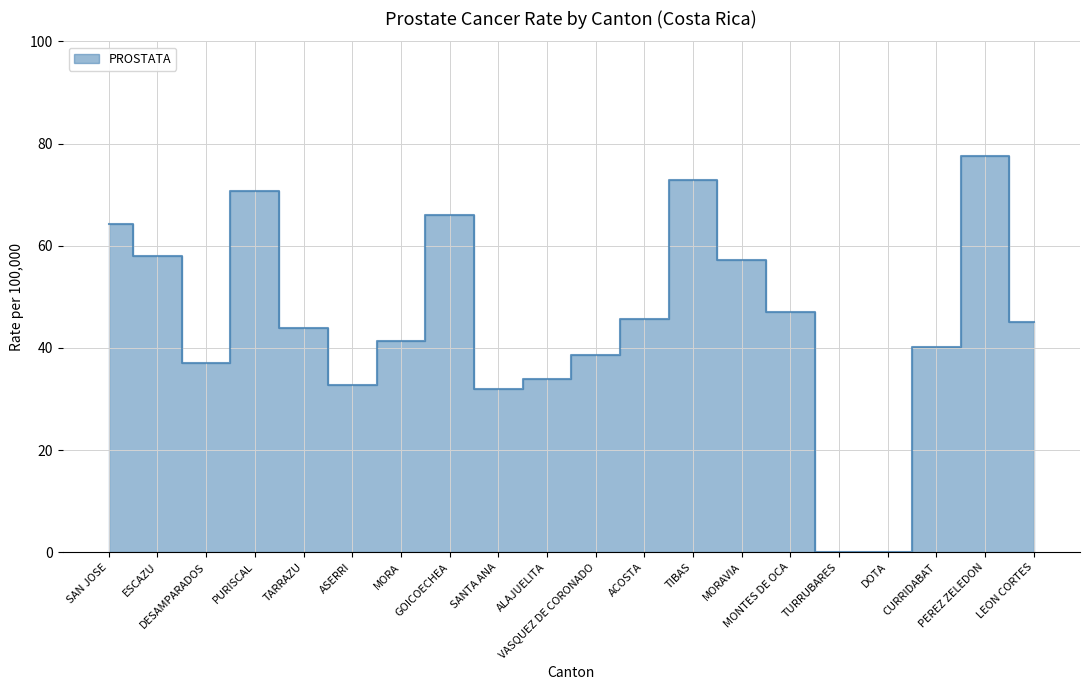

Count the number of categories in the chart.

20